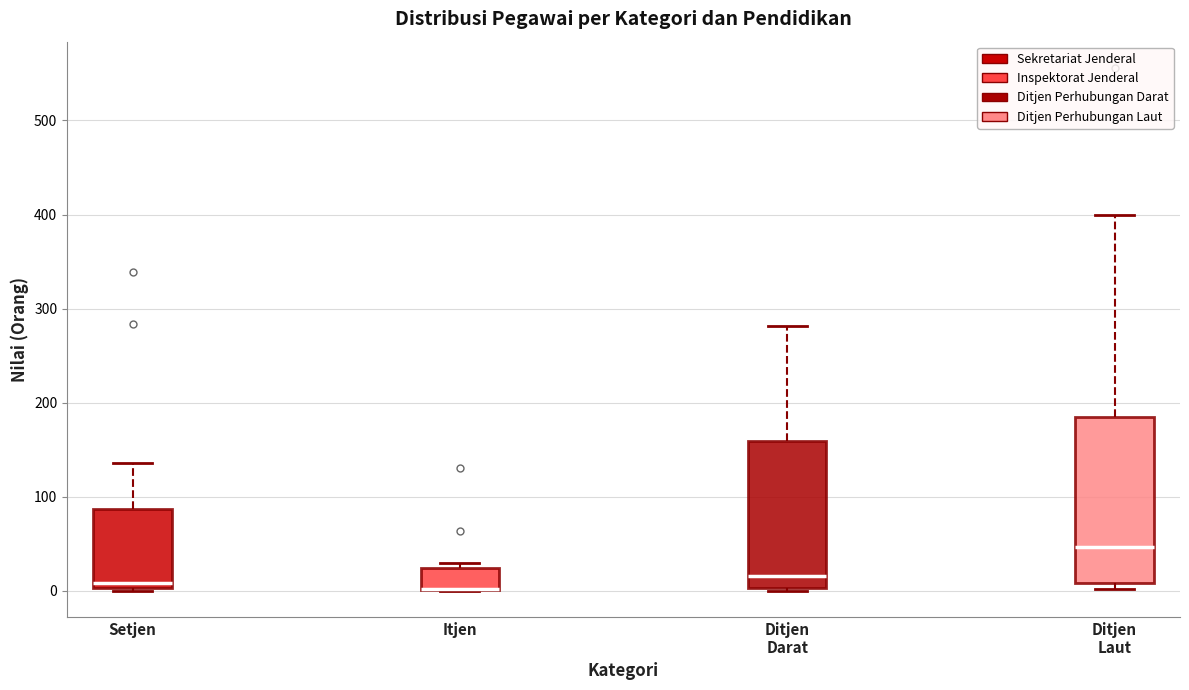

Reading left to right, transcribe this box plot: for each box, give where its median line is, the range the box spans, and where its two whiskers end, as read against the y-axis. The values are not printed on the chart, so give them approximately, as read against the axis.

Setjen: median 10, box 0 to 90, whiskers 0 to 140
Itjen: median 0 (drawn on the box's lower edge), box 0 to 20, whiskers 0 to 30
Ditjen Darat: median 20, box 0 to 160, whiskers 0 to 280
Ditjen Laut: median 50, box 10 to 190, whiskers 0 to 400